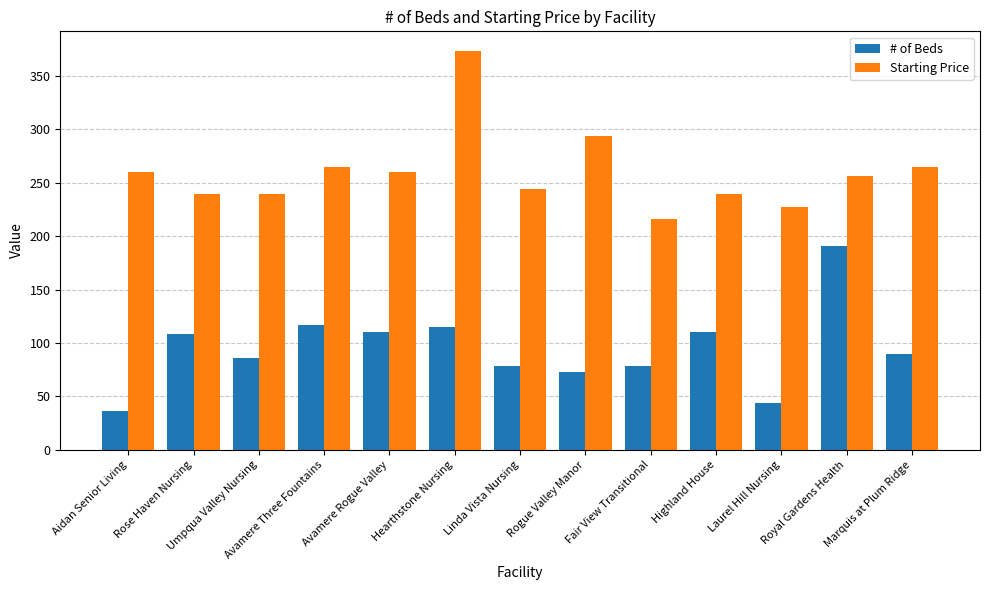

The Starting Price series shows 265 at Marquis at Plum Ridge. True or false?

True